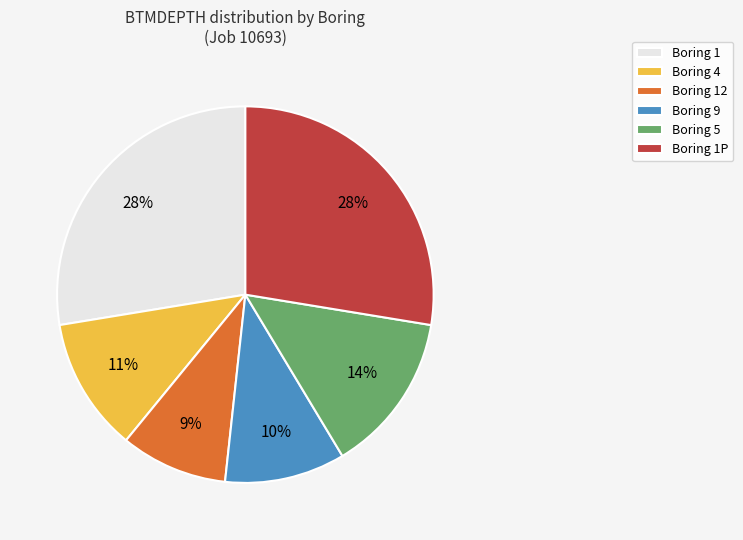

What is the ratio of the value at Boring 9 to the value at Boring 1P?

0.4